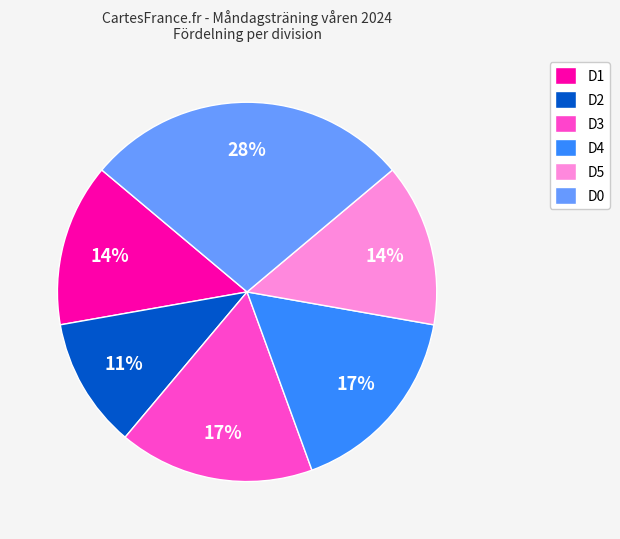

Do D0 and D3 together represent more than half of the pie?

No